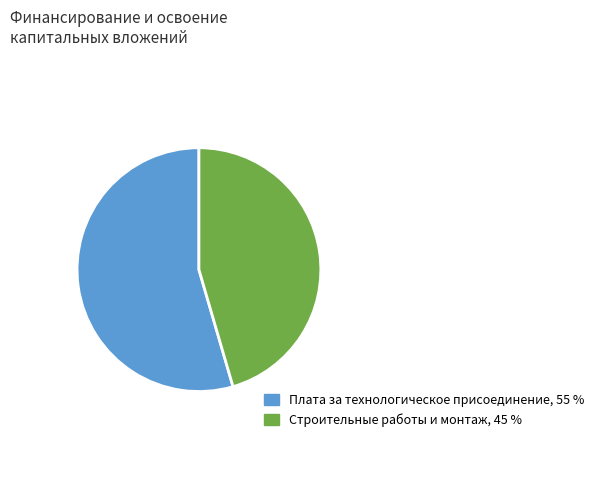

Rank the categories by value from highest to lowest.

Плата за технологическое присоединение, 55 %, Строительные работы и монтаж, 45 %